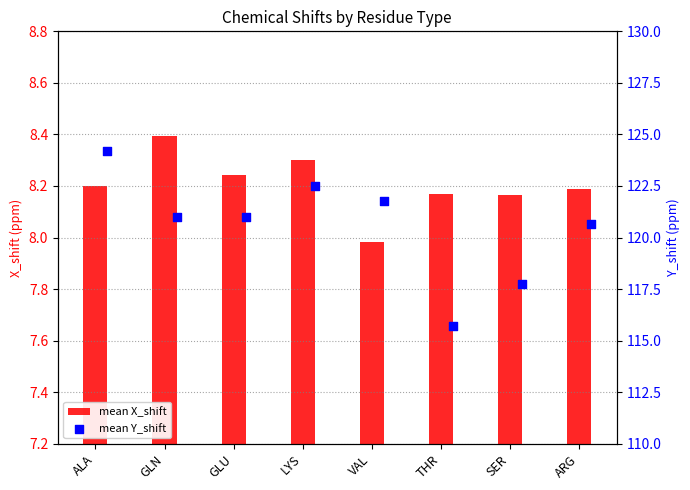

What is the total value across all series at ALA?

132.4